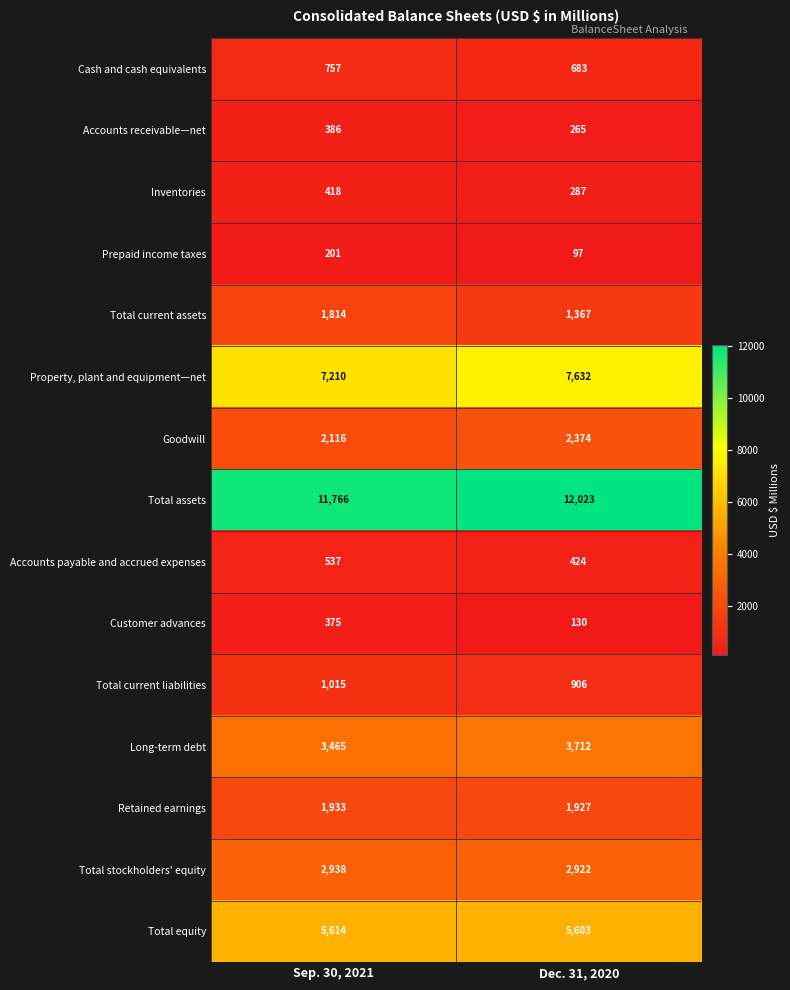

Reading left to right, list all the values displayed in this chart.

Cash and cash equivalents: Sep. 30, 2021=757	Dec. 31, 2020=683
Accounts receivable—net: Sep. 30, 2021=386	Dec. 31, 2020=265
Inventories: Sep. 30, 2021=418	Dec. 31, 2020=287
Prepaid income taxes: Sep. 30, 2021=201	Dec. 31, 2020=97
Total current assets: Sep. 30, 2021=1814	Dec. 31, 2020=1367
Property, plant and equipment—net: Sep. 30, 2021=7210	Dec. 31, 2020=7632
Goodwill: Sep. 30, 2021=2116	Dec. 31, 2020=2374
Total assets: Sep. 30, 2021=11766	Dec. 31, 2020=12023
Accounts payable and accrued expenses: Sep. 30, 2021=537	Dec. 31, 2020=424
Customer advances: Sep. 30, 2021=375	Dec. 31, 2020=130
Total current liabilities: Sep. 30, 2021=1015	Dec. 31, 2020=906
Long-term debt: Sep. 30, 2021=3465	Dec. 31, 2020=3712
Retained earnings: Sep. 30, 2021=1933	Dec. 31, 2020=1927
Total stockholders' equity: Sep. 30, 2021=2938	Dec. 31, 2020=2922
Total equity: Sep. 30, 2021=5614	Dec. 31, 2020=5603